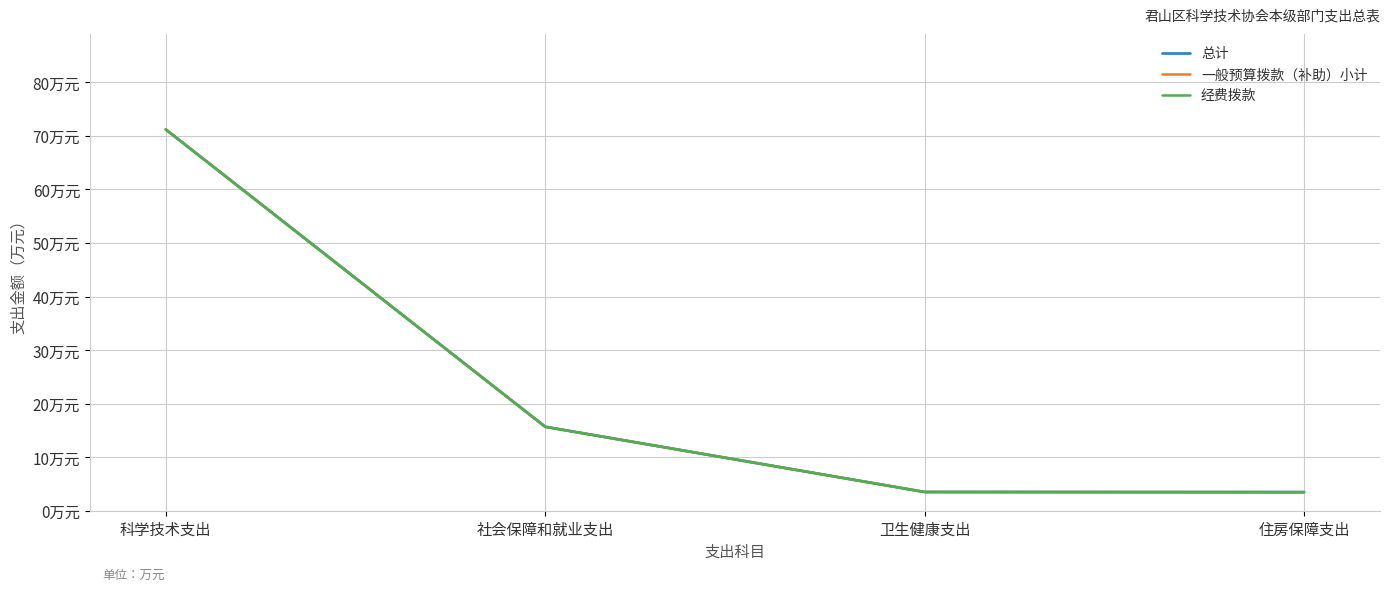

What is the label of the 2nd point from the right?

卫生健康支出